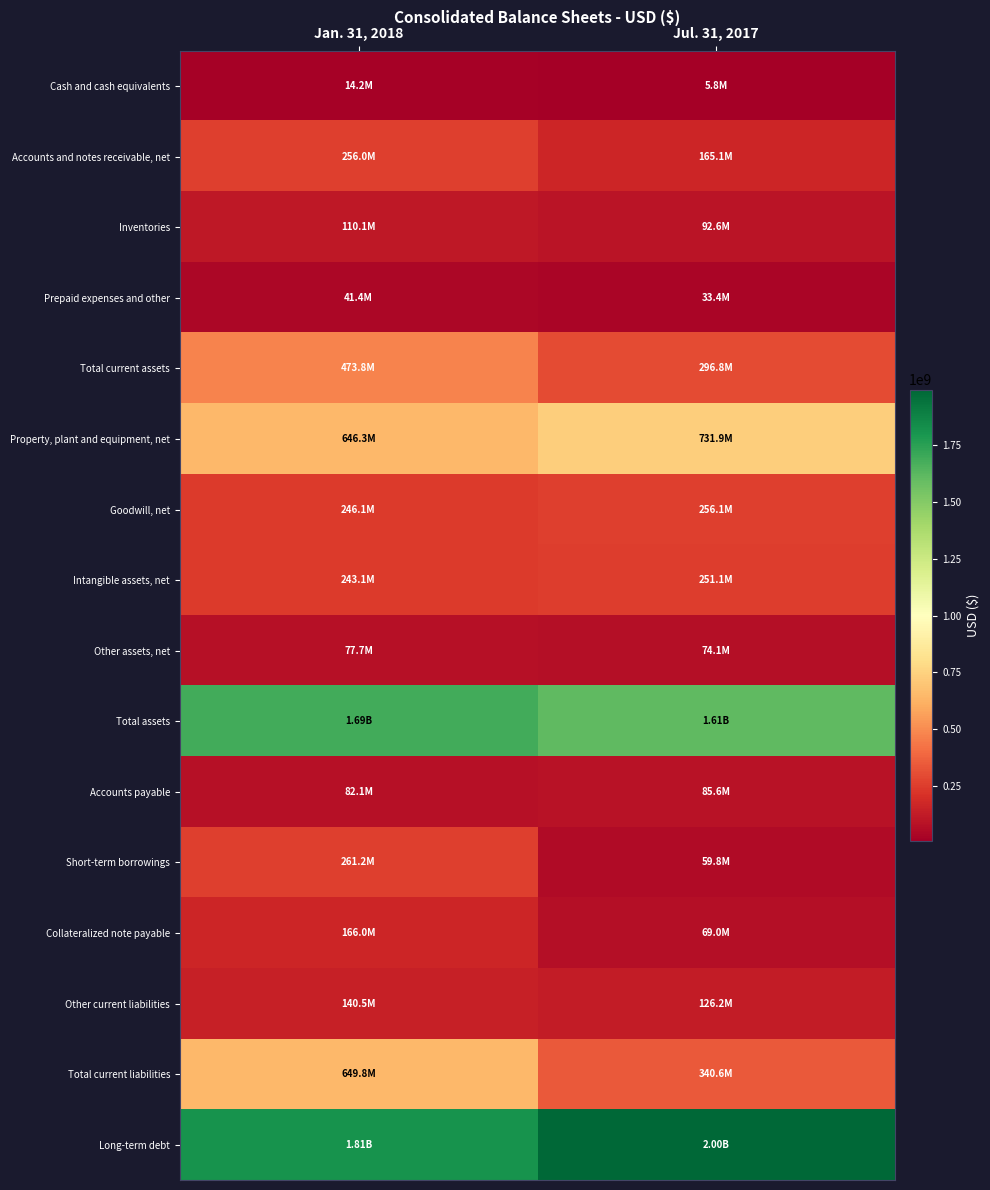

What is the smallest value displayed?

5760000